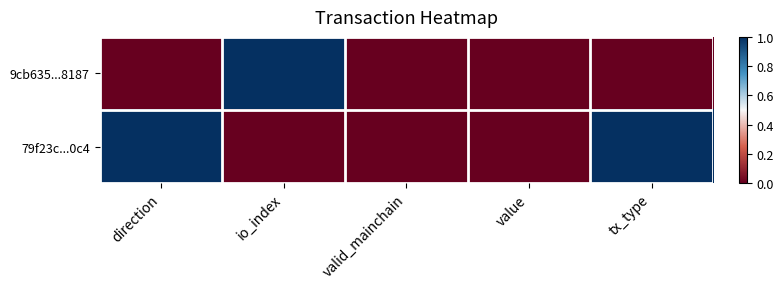

How many series are shown in this chart?

2